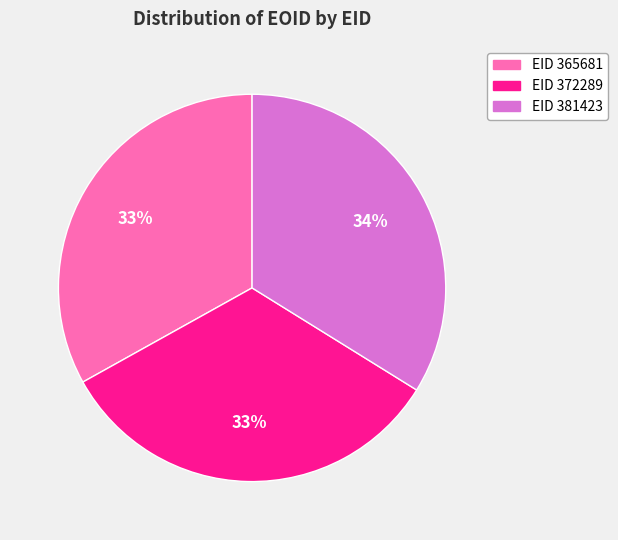

Is there a majority slice in this chart?

No